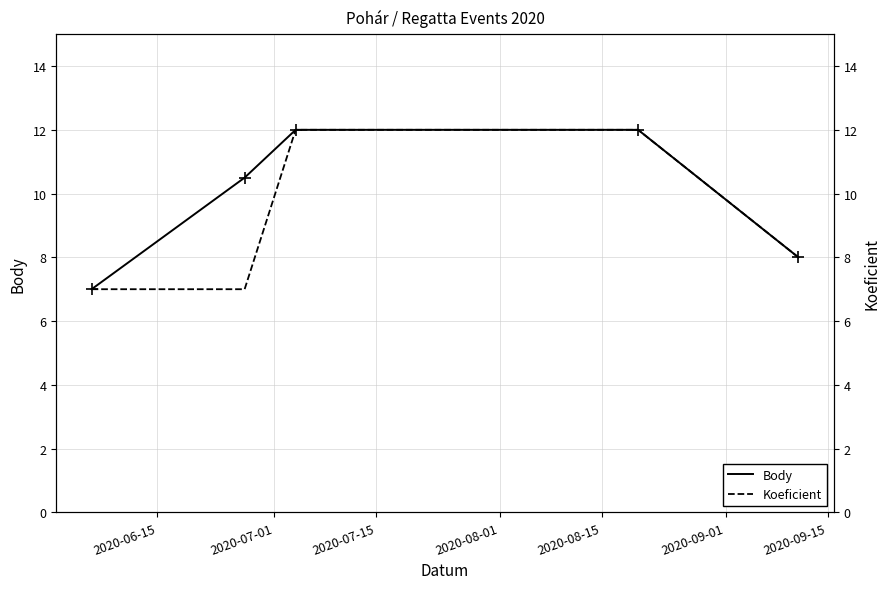

What is the difference between the maximum and minimum values in the Koeficient series?

5.0